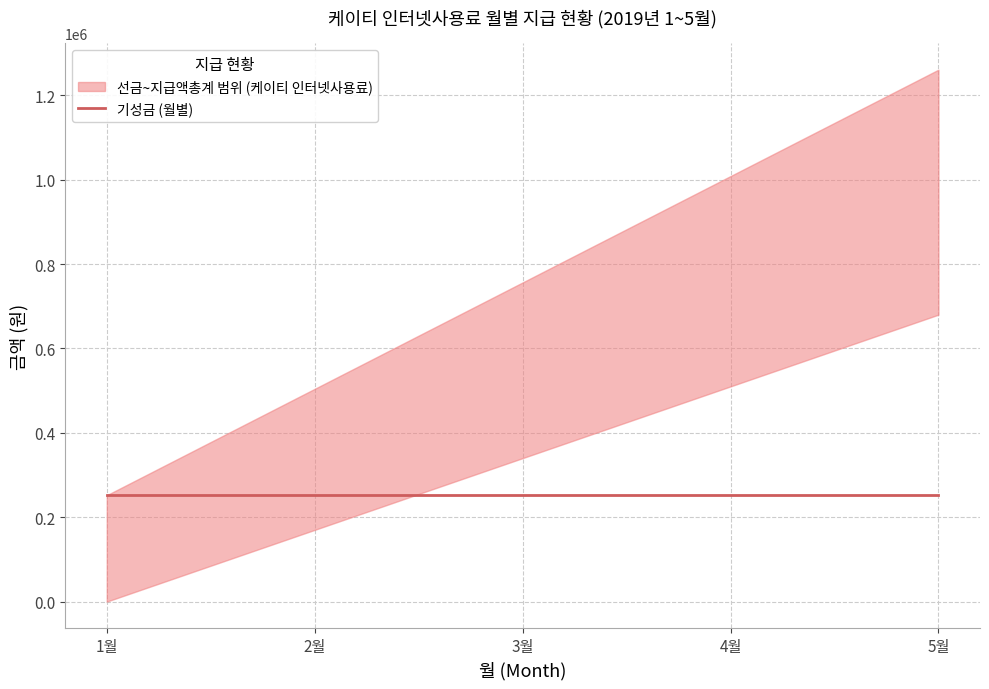

Reading left to right, list all the values displayed in this chart.

선금: 0	170000	340000	510000	680000
기성금: 252120	252120	252120	252120	252120
지급액총계: 252120	504240	756360	1008480	1260600